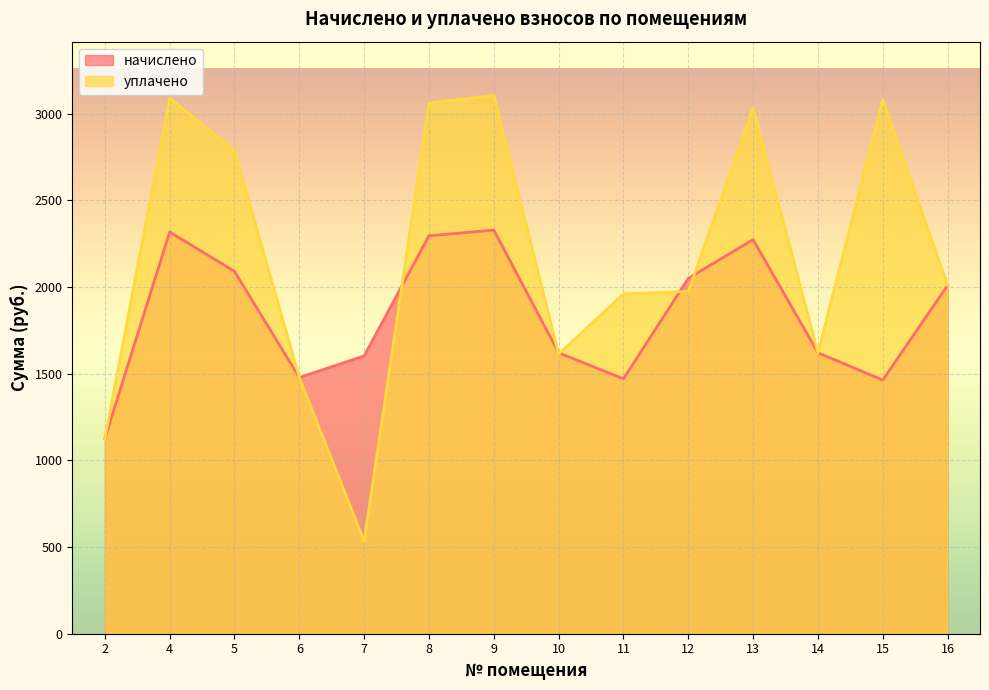

What is the approximate value of уплачено at 14?

1620.4